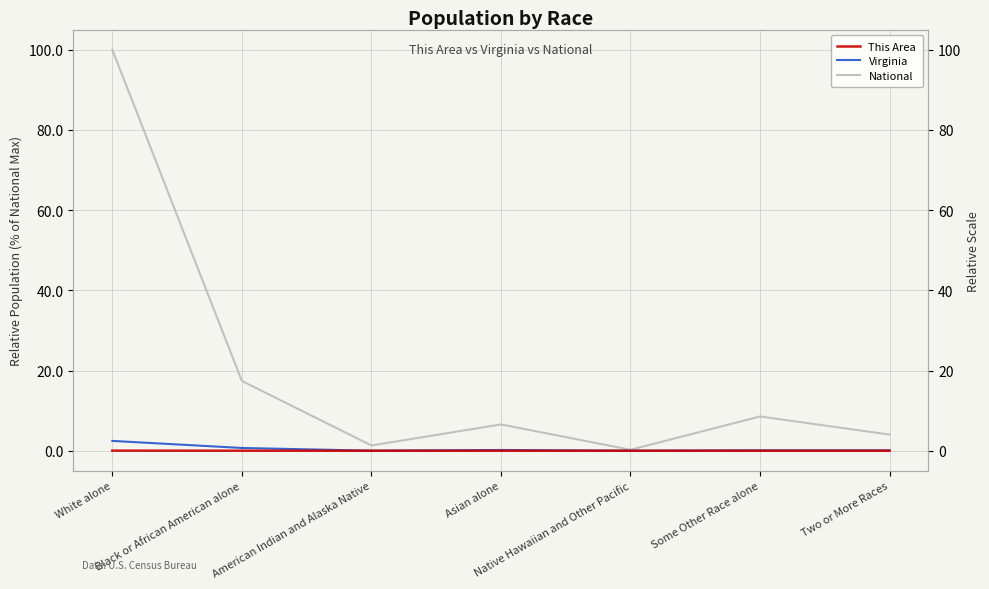

True or false: National and Virginia cross at least once.

False